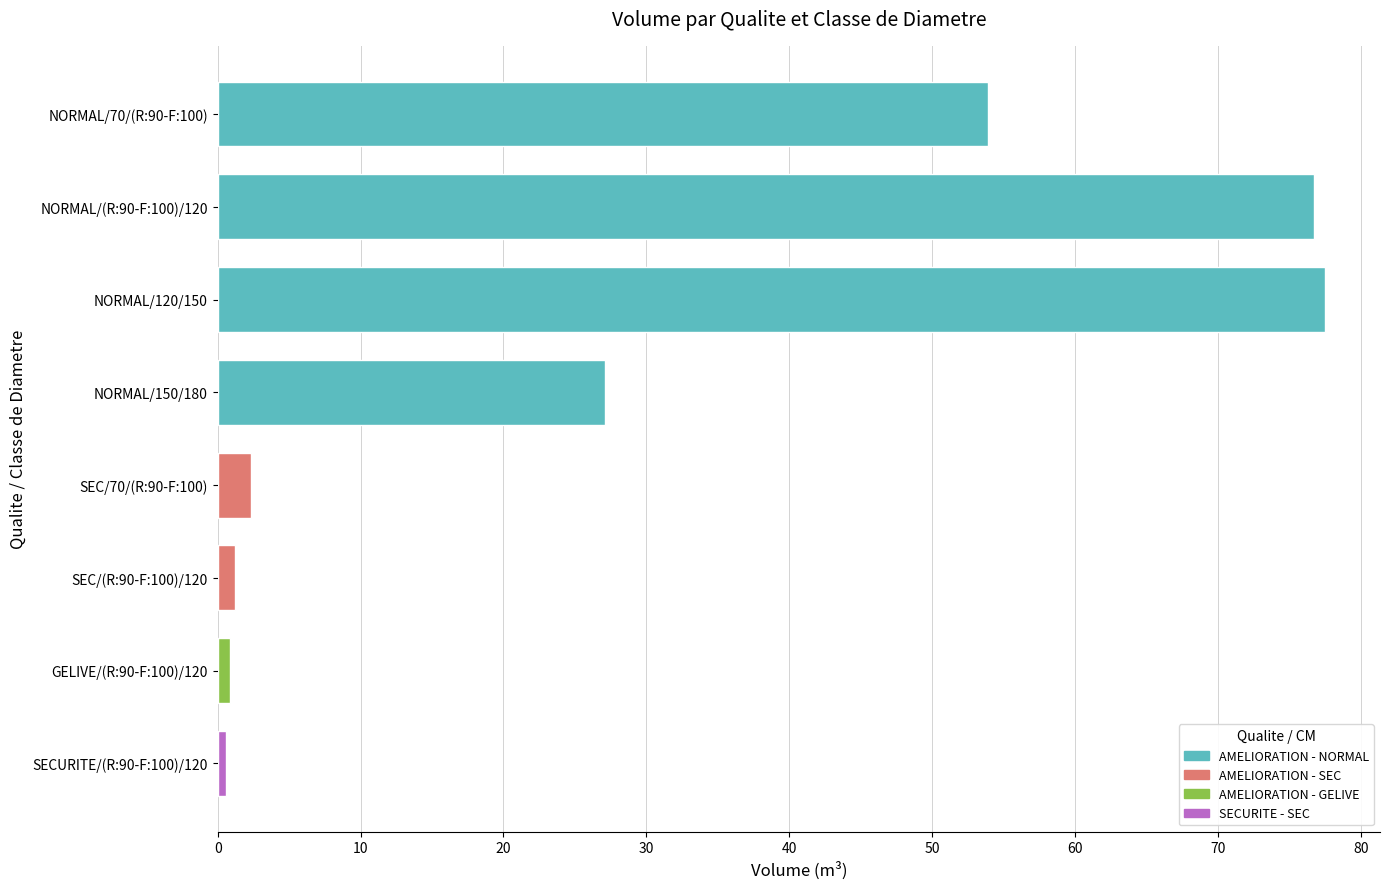

The chart shows a value of 102.1 at NORMAL/120/150. True or false?

False